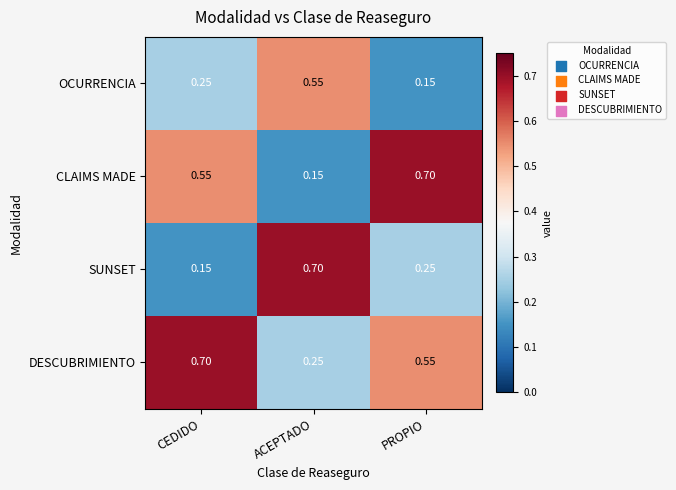

Between ACEPTADO and PROPIO, which series saw the biggest shift?

CLAIMS MADE